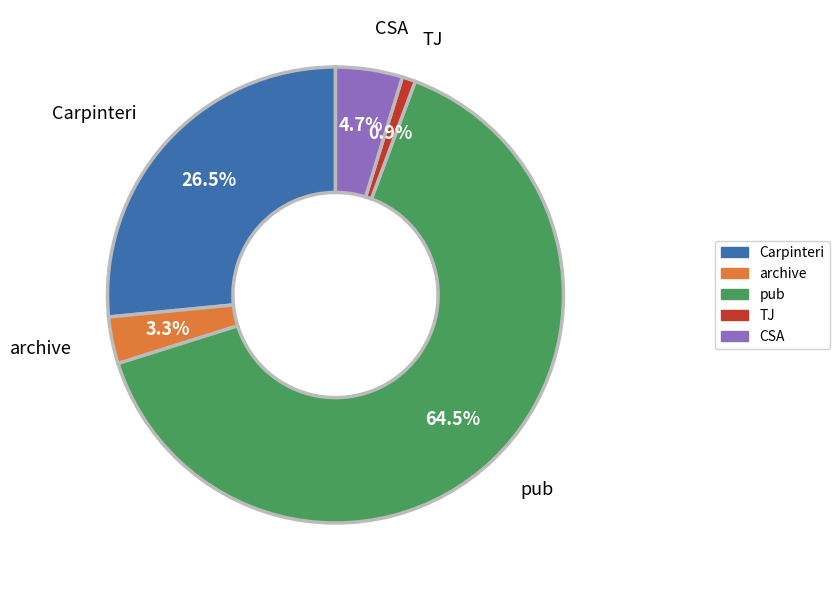

Rank the categories by value from lowest to highest.

TJ, archive, CSA, Carpinteri, pub